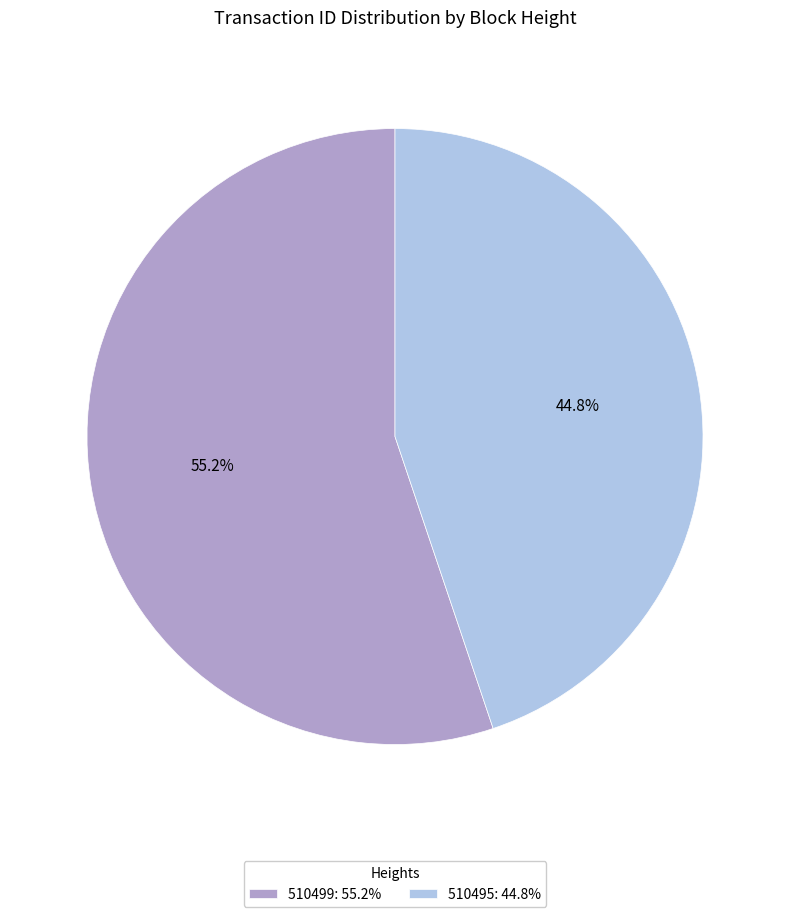

To the nearest percent, what is the average slice percentage?

50%